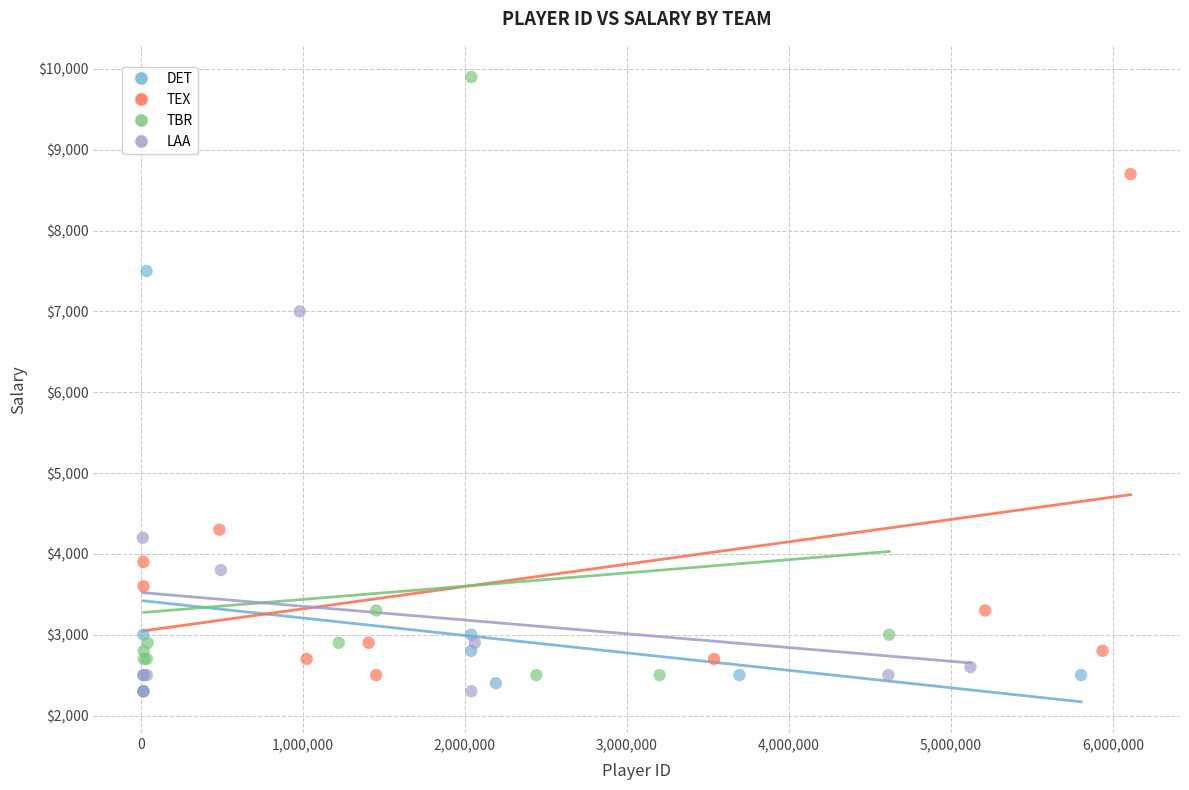

Which series reaches the maximum Y coordinate?

TBR